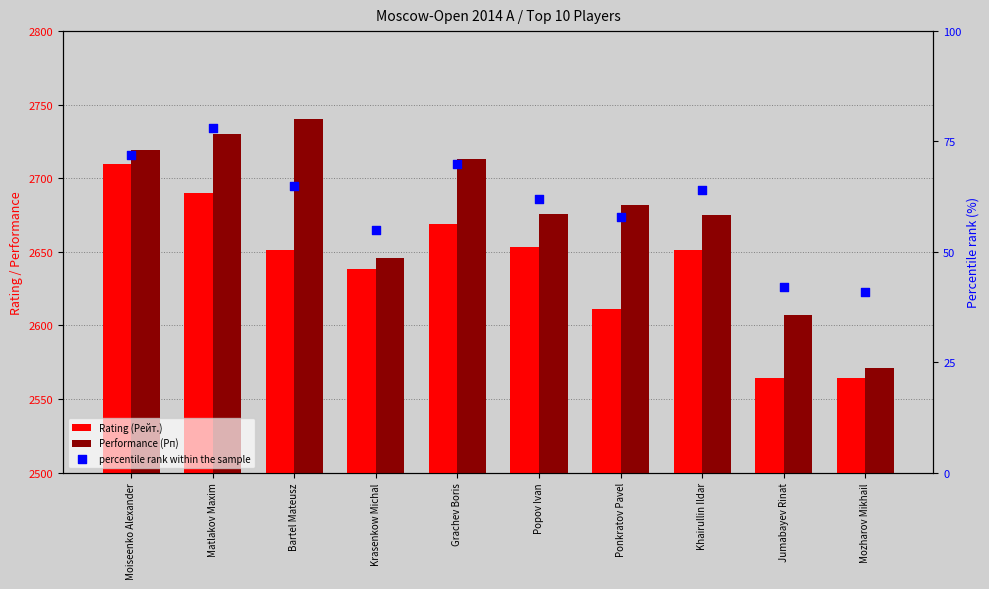

Which series has the largest total across all categories?

Performance (Рп)